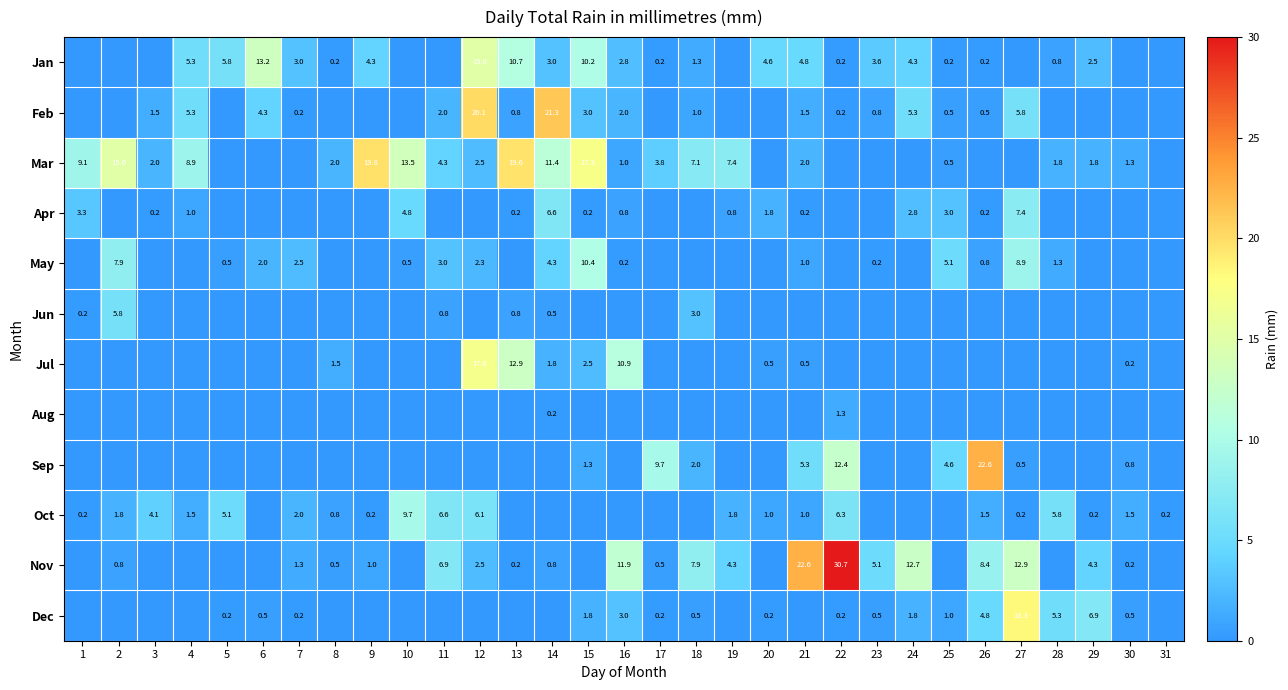

The Dec series shows 4.8 at 26. True or false?

True